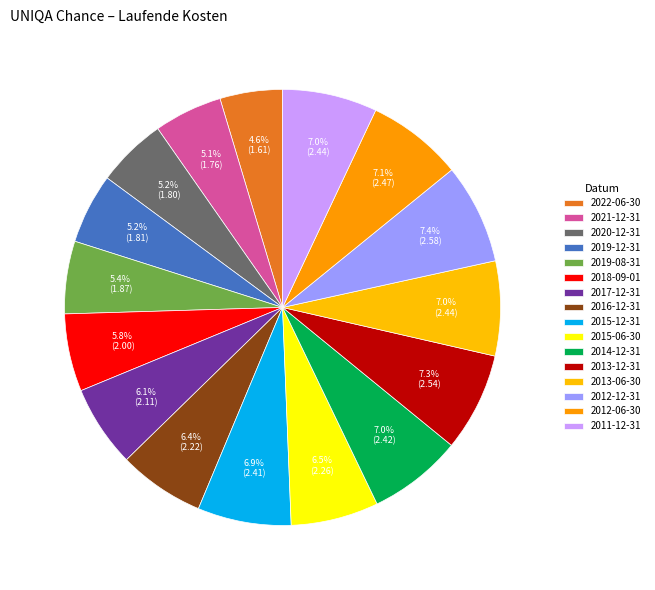

The 2013-06-30 slice represents 16% of the pie. True or false?

False